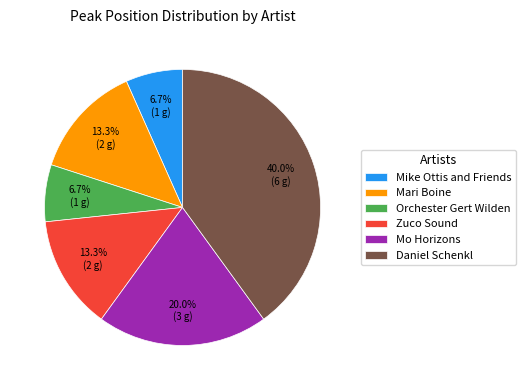

How many segments does this pie chart have?

6